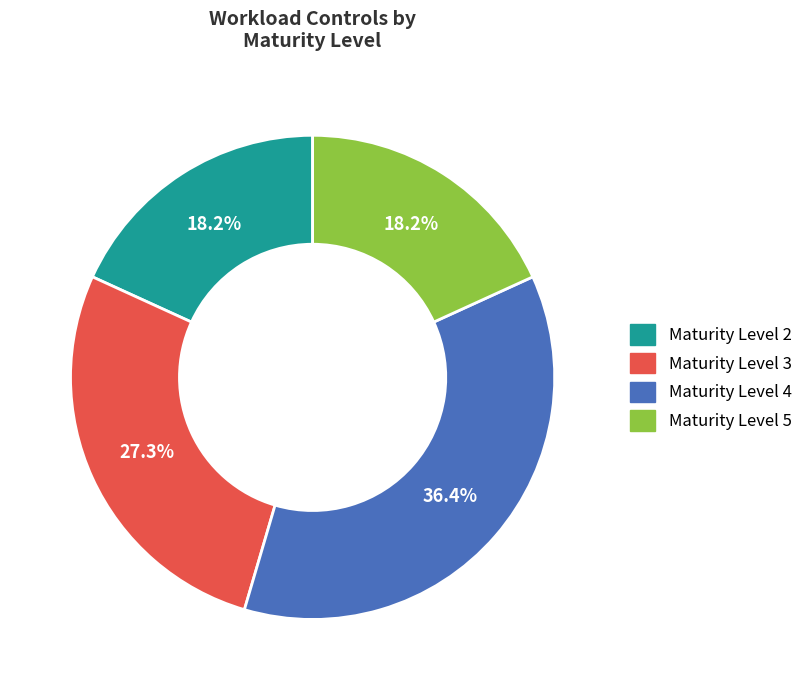

Is there any slice that represents more than half of the pie?

No